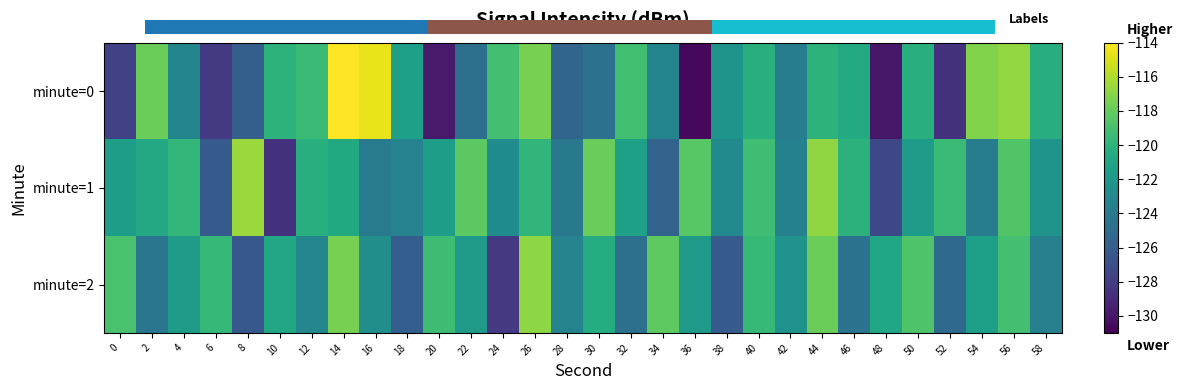

Rank the series by their maximum value, from highest to lowest.

minute=0, minute=1, minute=2